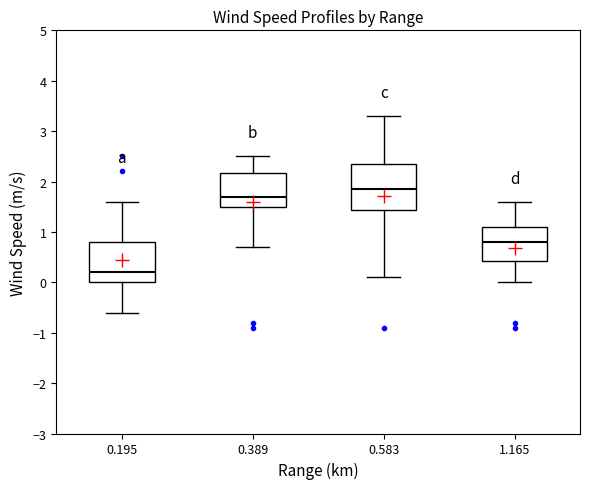

Comparing the boxes themselves (not the whiskers), which one is the tallest?

0.583